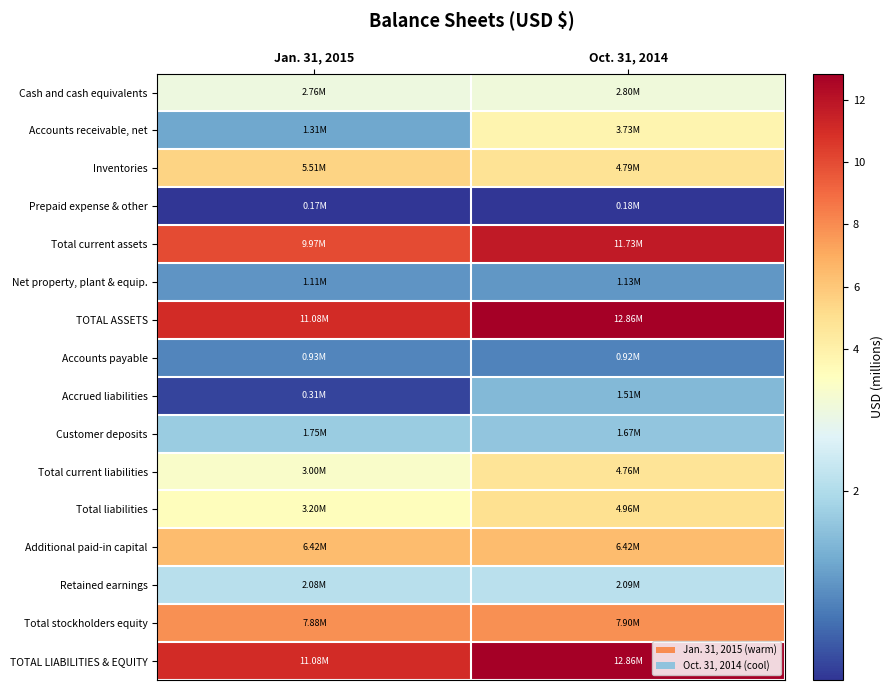

At how many categories does at least one series exceed 12?

1